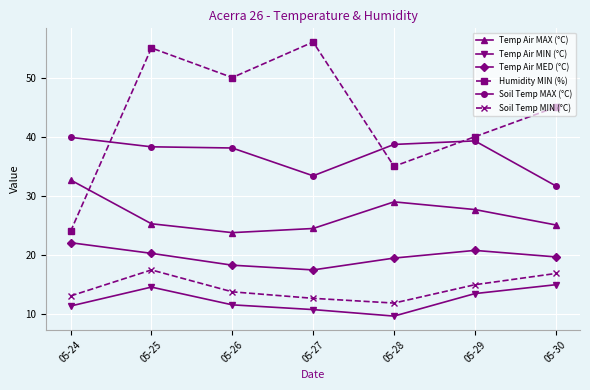

The Soil Temp MAX (°C) series shows 69.8 at 05-24. True or false?

False